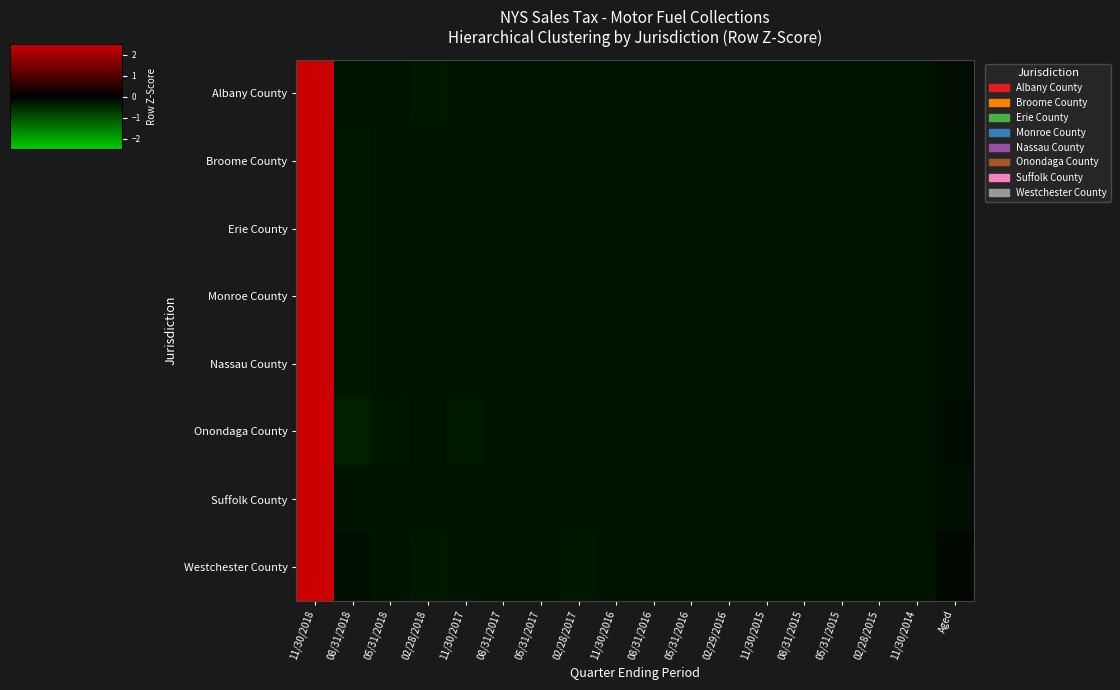

Between 02/29/2016 and 02/28/2015, which series saw the biggest shift?

Onondaga County